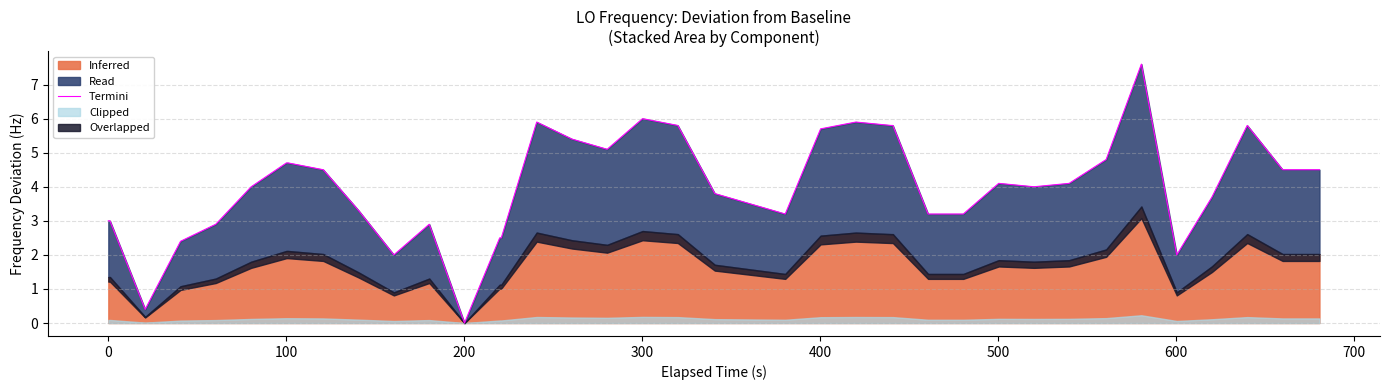

How many lines are shown in the chart?

1